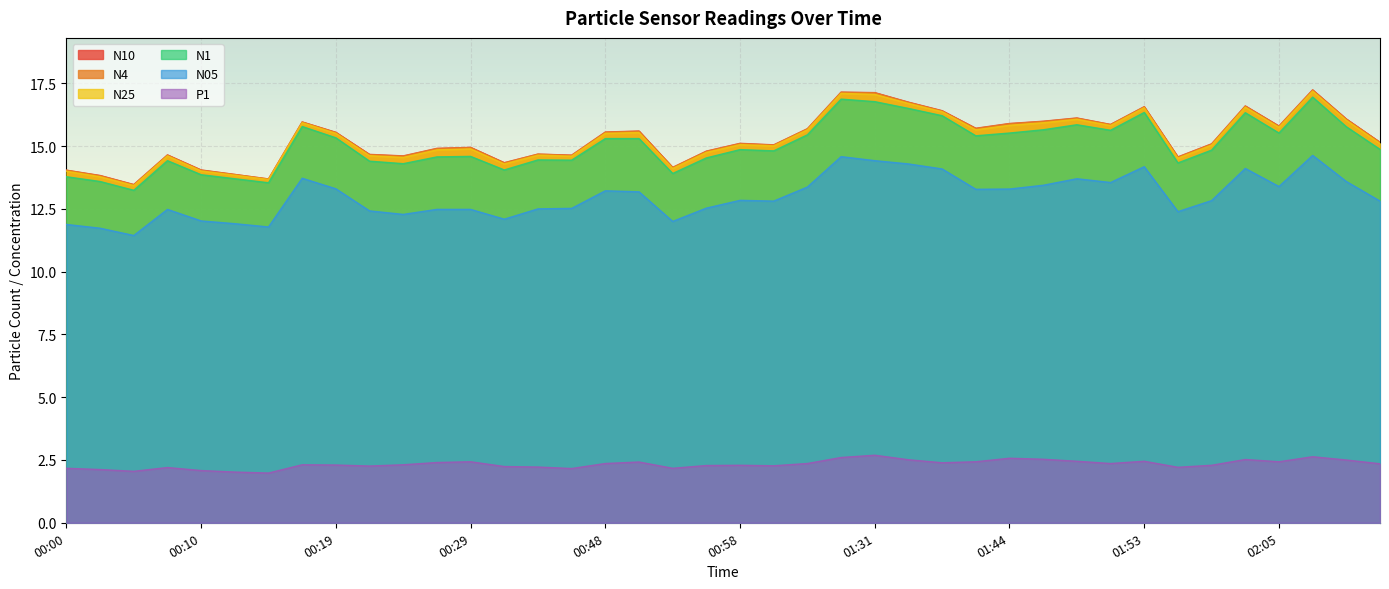

At which category is the sum across all series the highest?

02:08